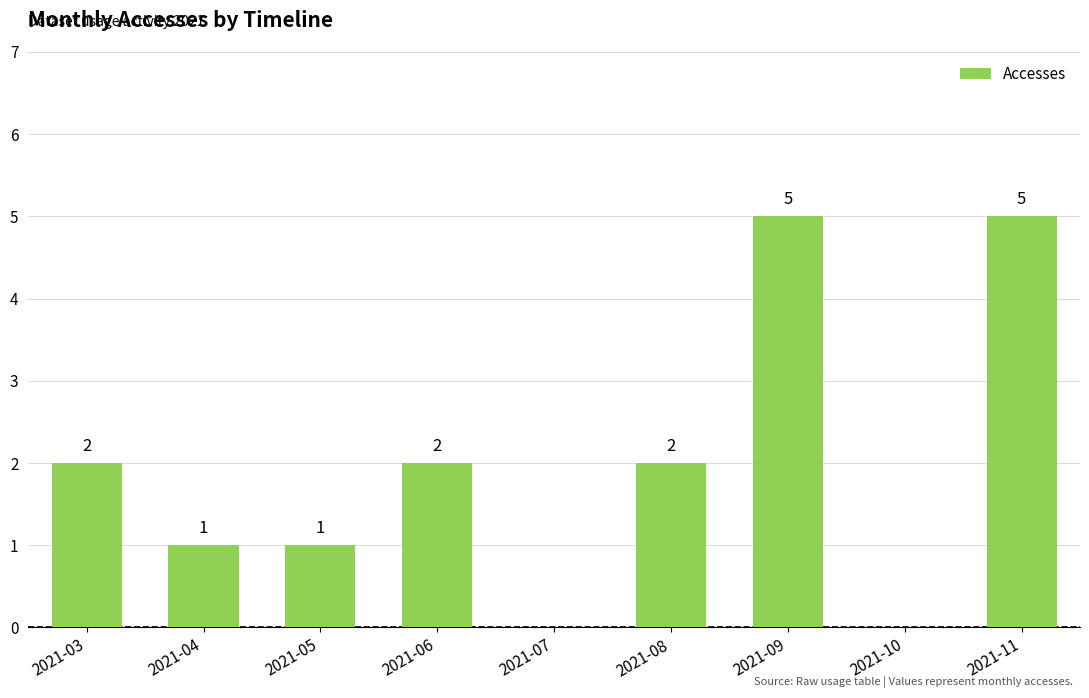

What is the sum of all values?

18